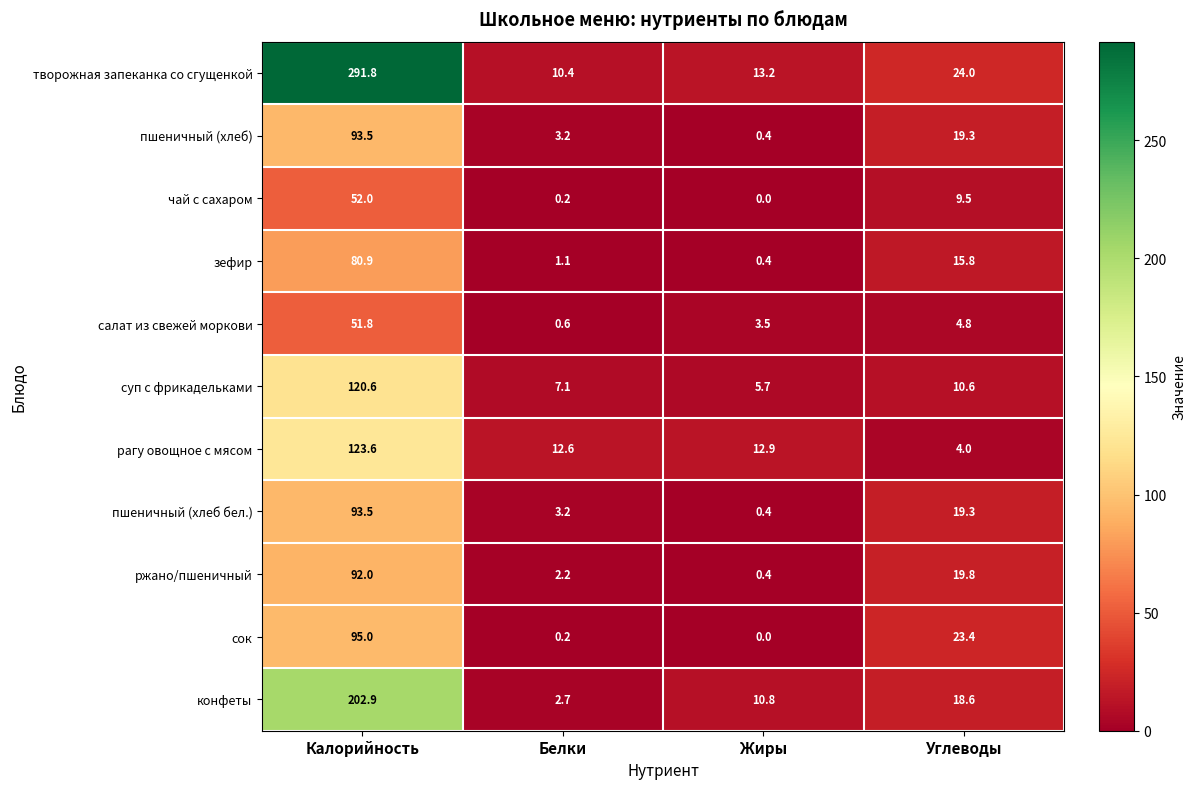

Which series changed the most between Жиры and Углеводы?

сок